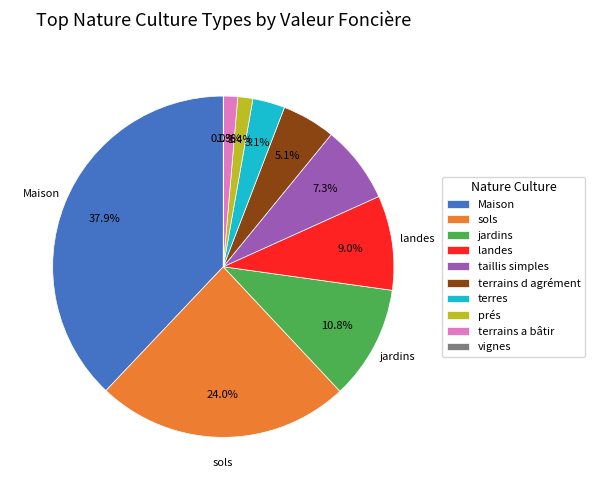

What percentage do prés and jardins together represent?

12.2%